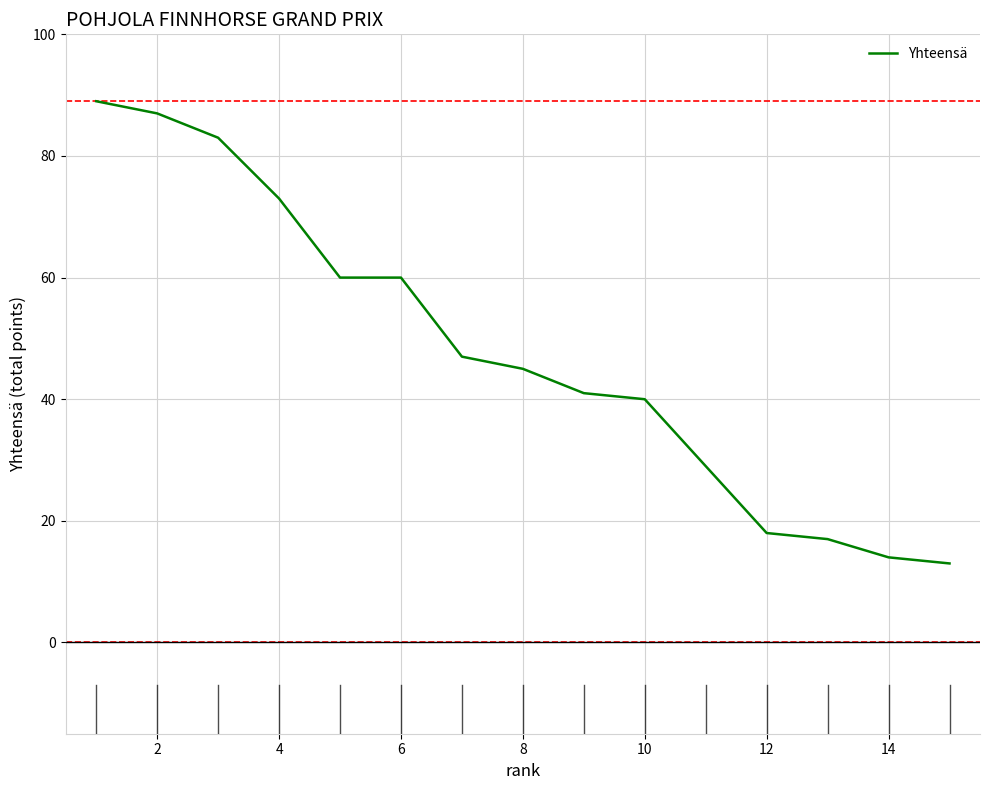

What is the minimum value shown in the chart?

13